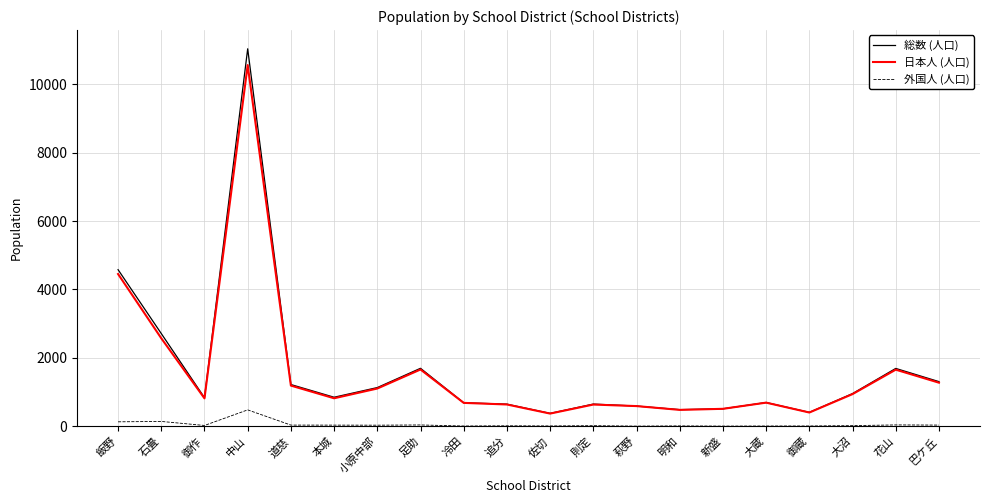

What is the difference between the 外国人 (人口) values at 花山 and 新盛?

35